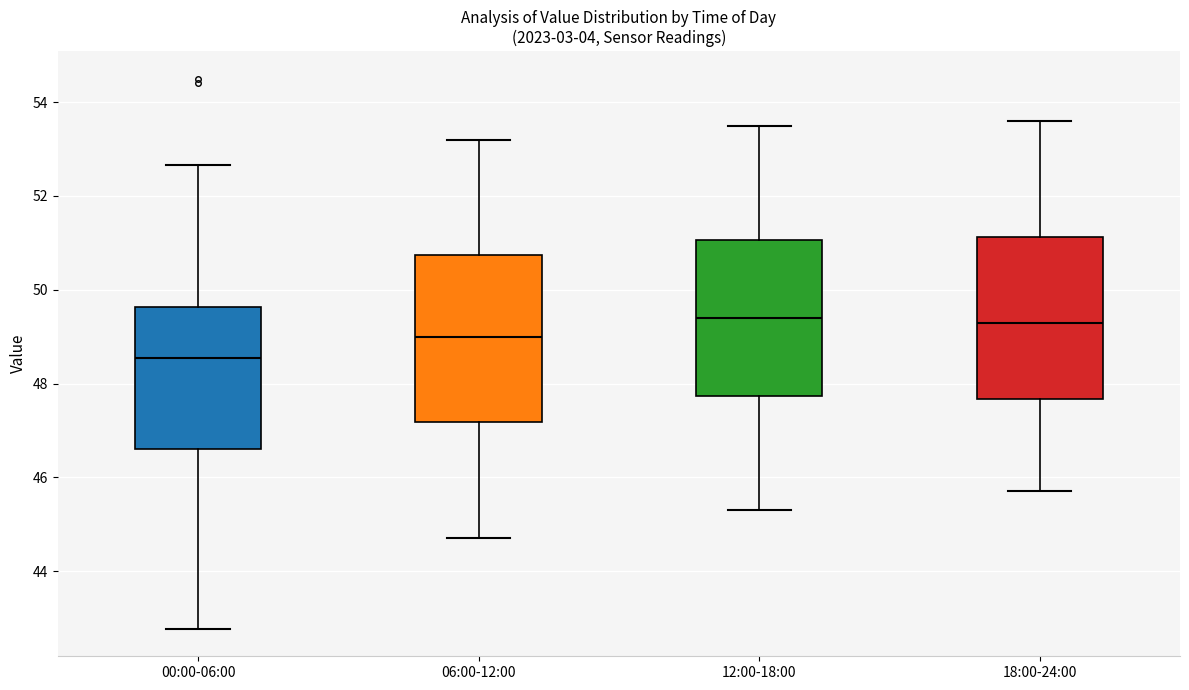

Reading left to right, read every box against the y-axis: the position of its median line, the range the box covers, and the ends of its whiskers. The values are not printed on the chart, so give them approximately, as read against the axis.

00:00-06:00: median 48.6, box 46.6 to 49.6, whiskers 42.8 to 52.6
06:00-12:00: median 49.0, box 47.2 to 50.8, whiskers 44.8 to 53.2
12:00-18:00: median 49.4, box 47.8 to 51.0, whiskers 45.4 to 53.6
18:00-24:00: median 49.4, box 47.6 to 51.2, whiskers 45.8 to 53.6